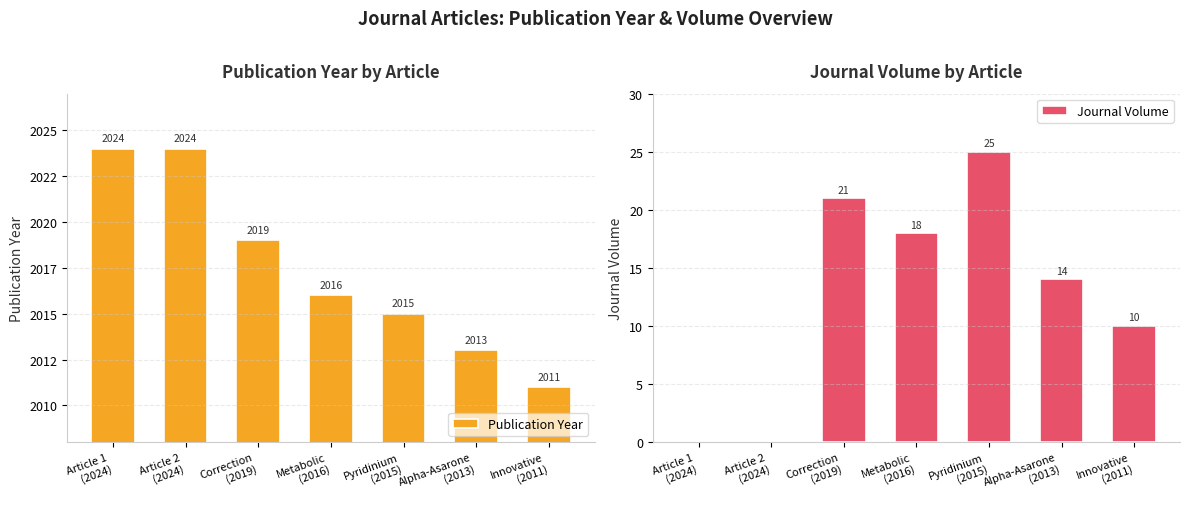

Which series has the largest range (max minus min)?

Journal Volume